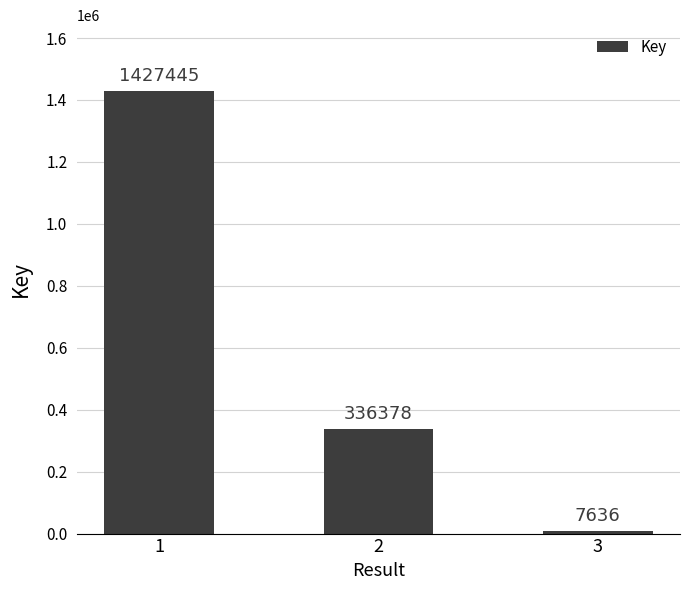

At which label does the data first exceed 336378?

1